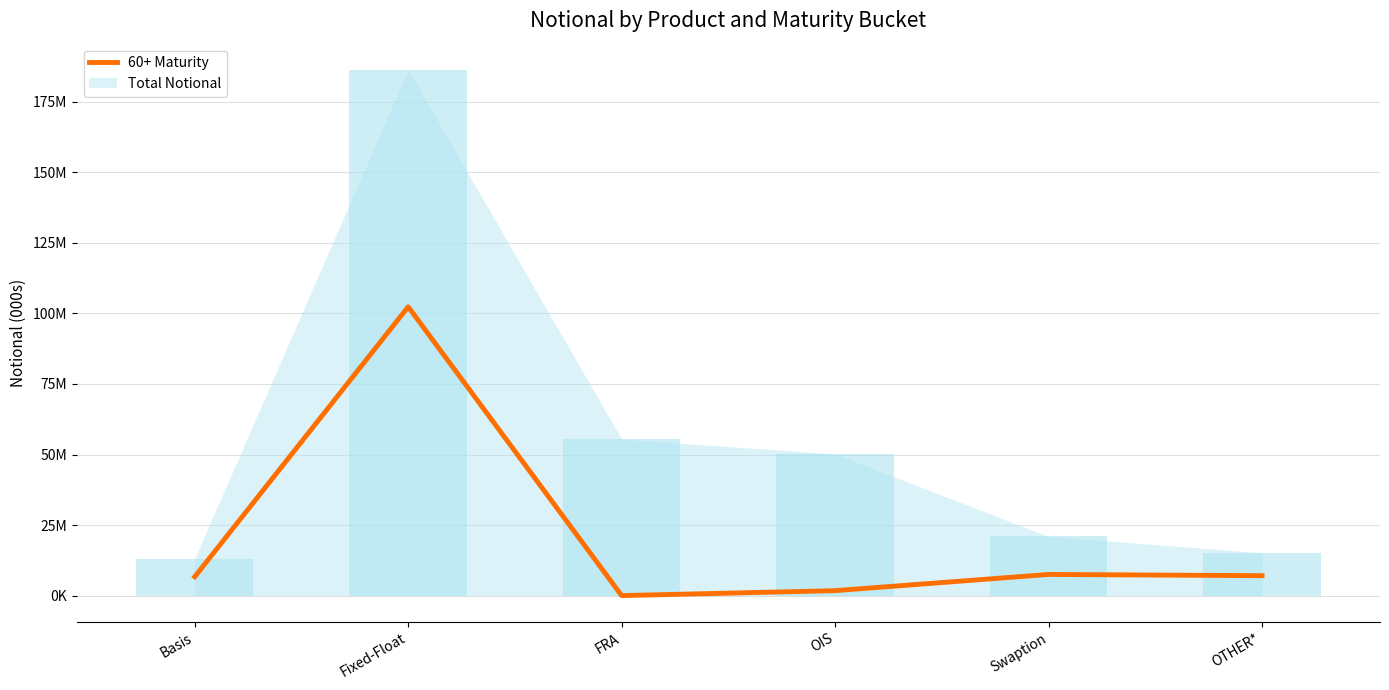

The value at OIS is 1107355. True or false?

False